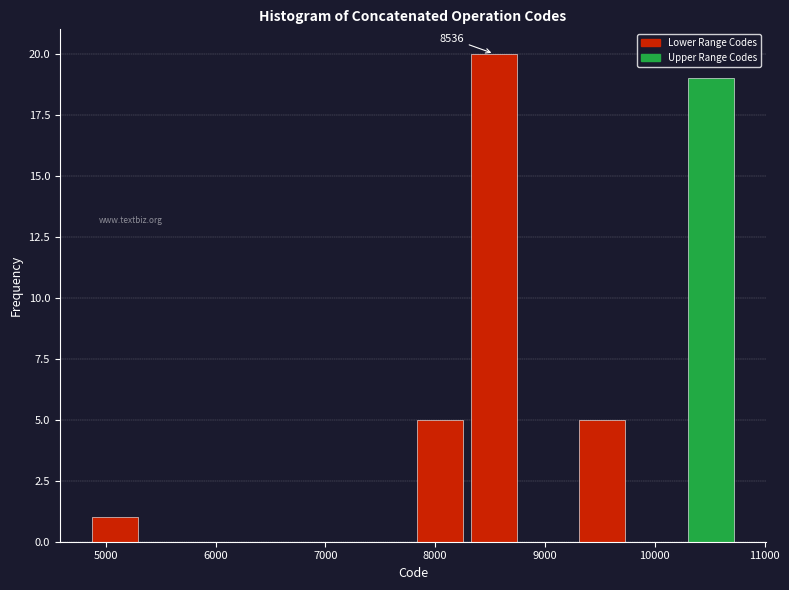

Over which range of the x-axis is the bar tallest?

8300 to 8800